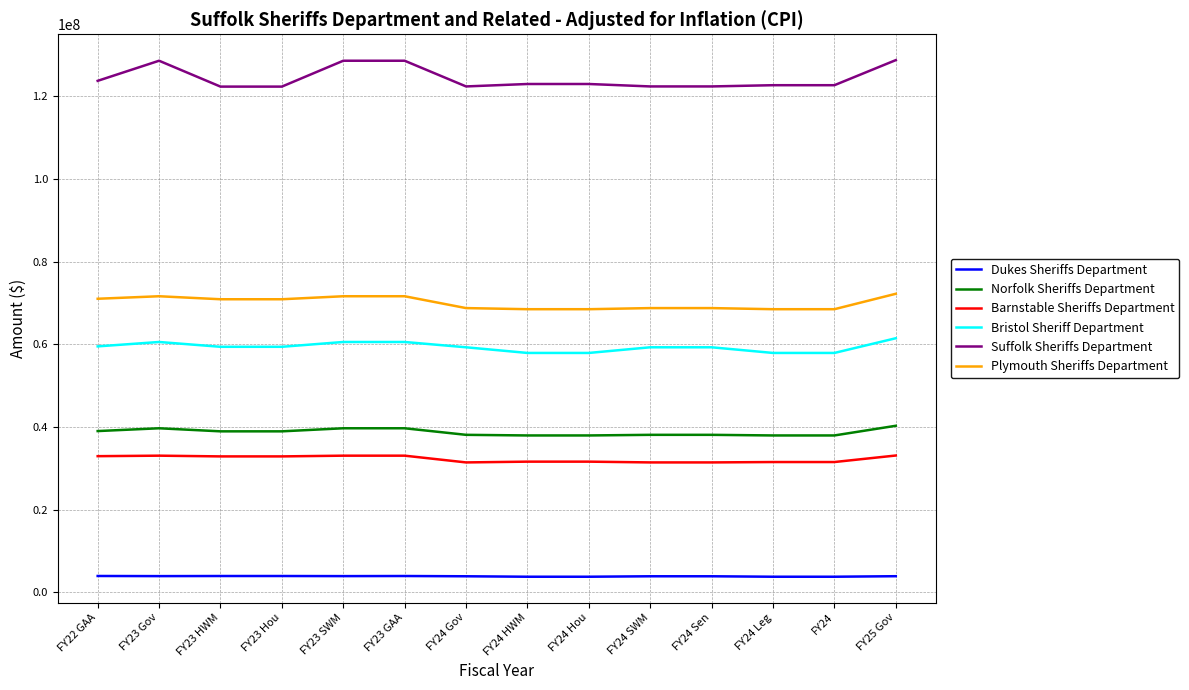

What is the spread (max minus min) of values at FY23 Hou?

118360422